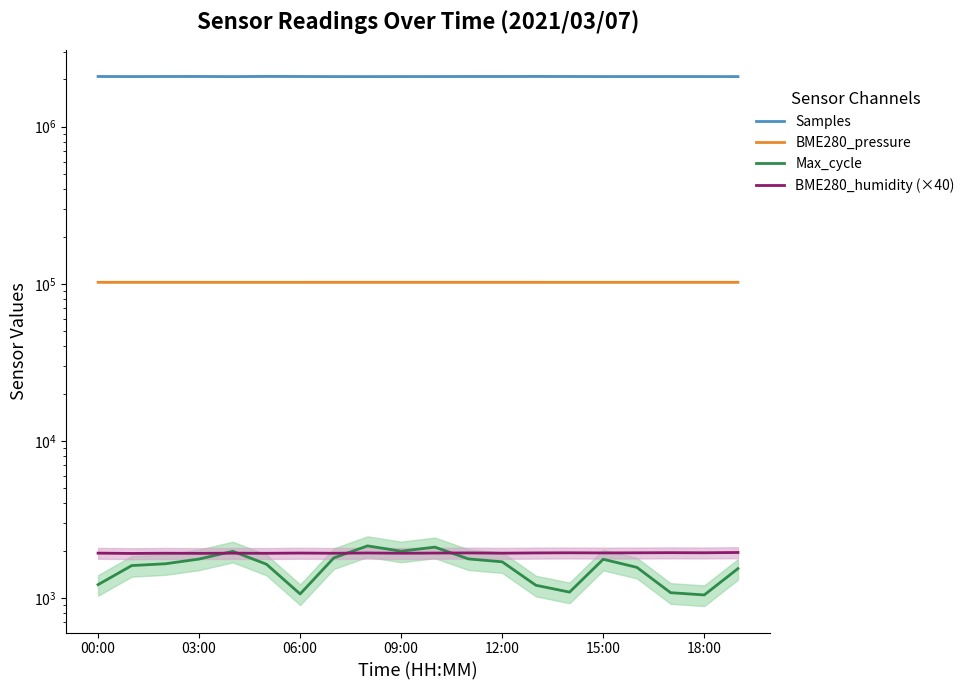

Where is Samples nearest to the value 2088735?

06:00